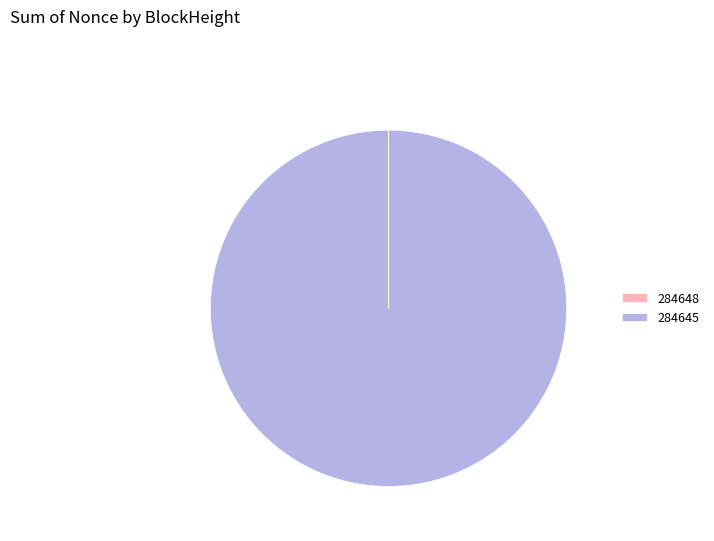

The 284645 slice represents 100% of the pie. True or false?

True